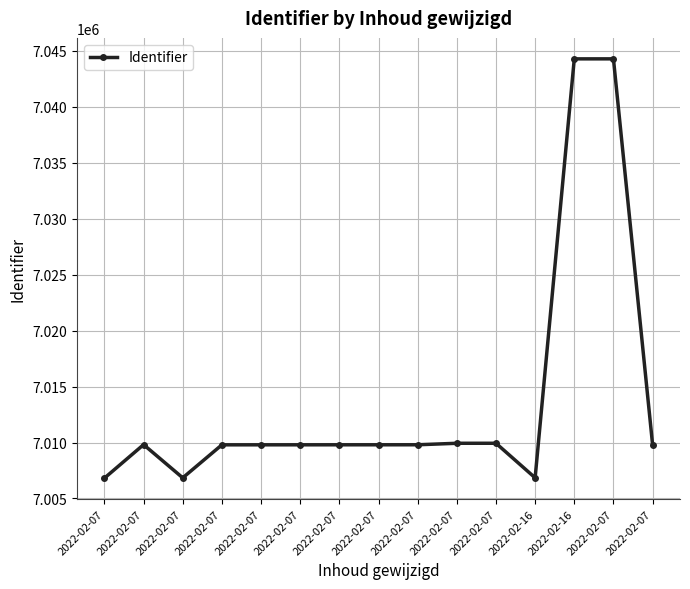

Does the chart have visible grid lines?

Yes